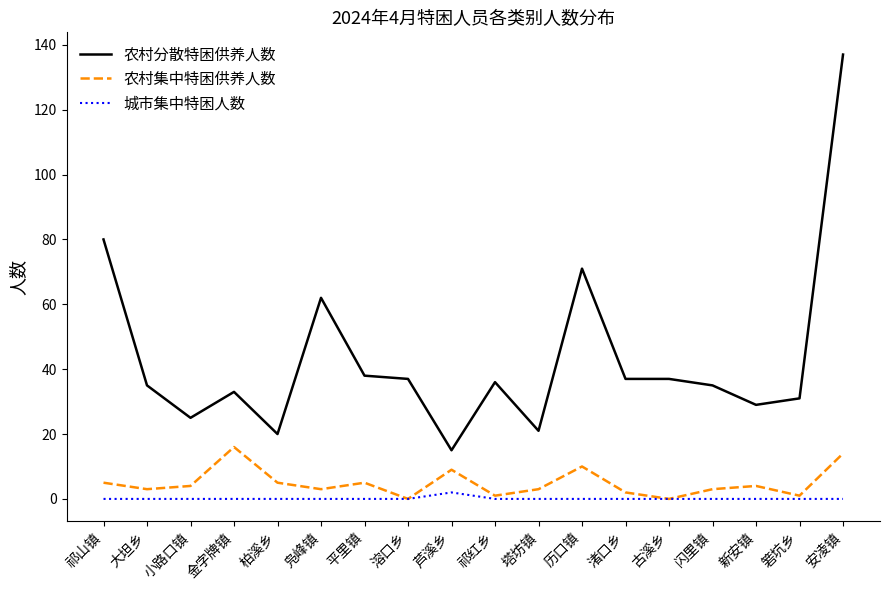

At which category is the sum across all series the highest?

安凌镇